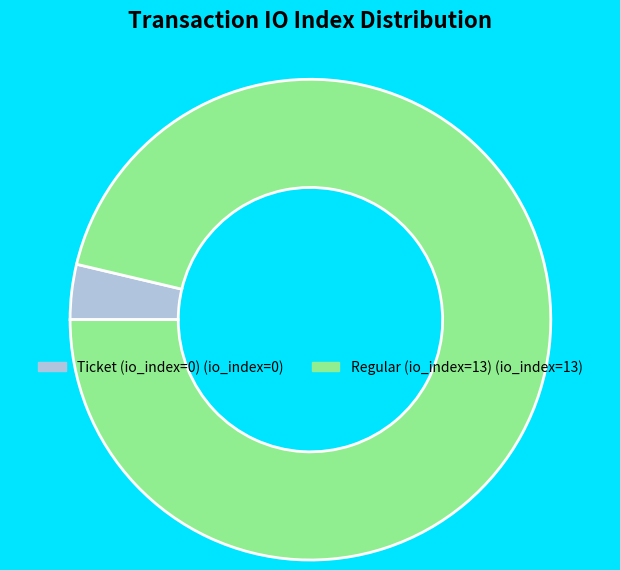

Does Regular (io_index=13) represent more than half of the total?

Yes